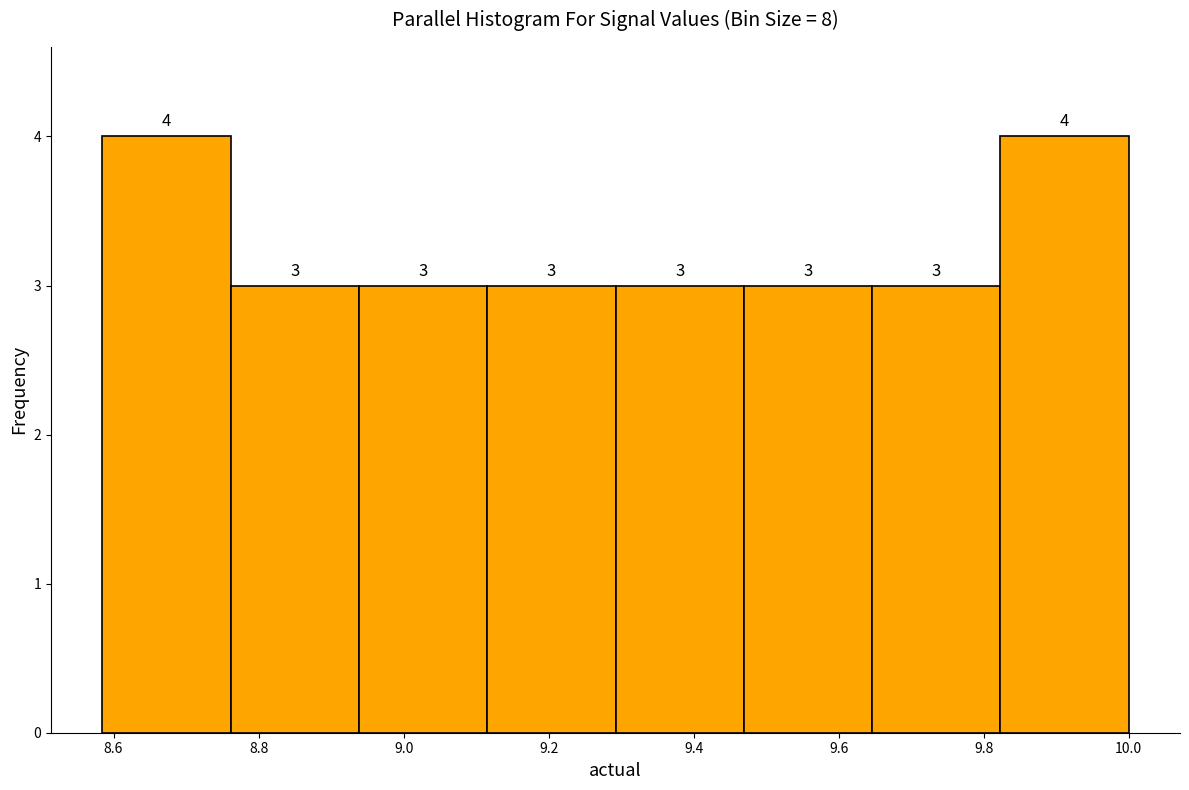

Reading left to right, transcribe this chart: for each bar, give the range it covers on the x-axis and its height. The bar edges are not printed on the chart, so give them approximately, as read against the axis.

8.58 to 8.76: 4
8.76 to 8.94: 3
8.94 to 9.12: 3
9.12 to 9.30: 3
9.30 to 9.46: 3
9.46 to 9.64: 3
9.64 to 9.82: 3
9.82 to 10.00: 4